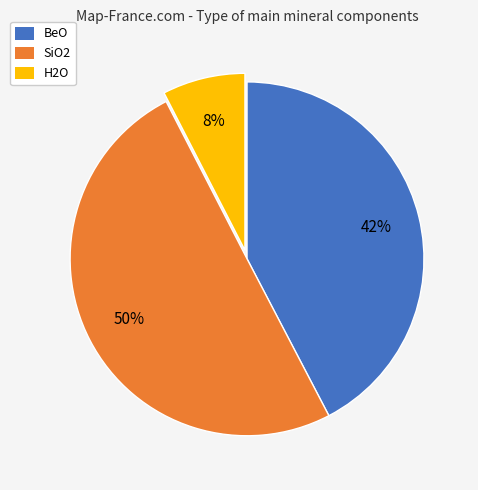

Which slice is the largest?

SiO2